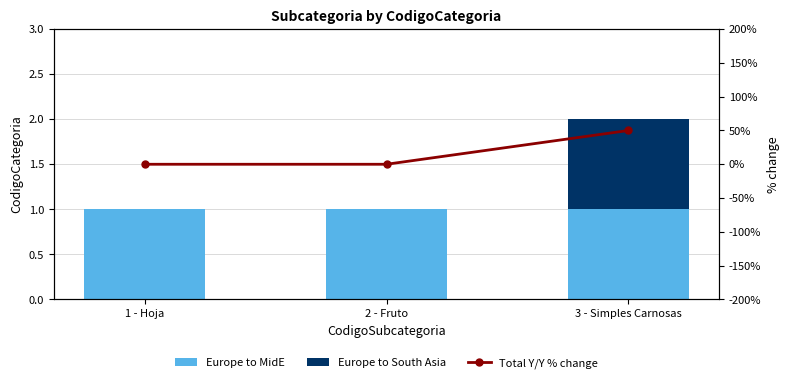

What is the maximum value shown in the chart?

50